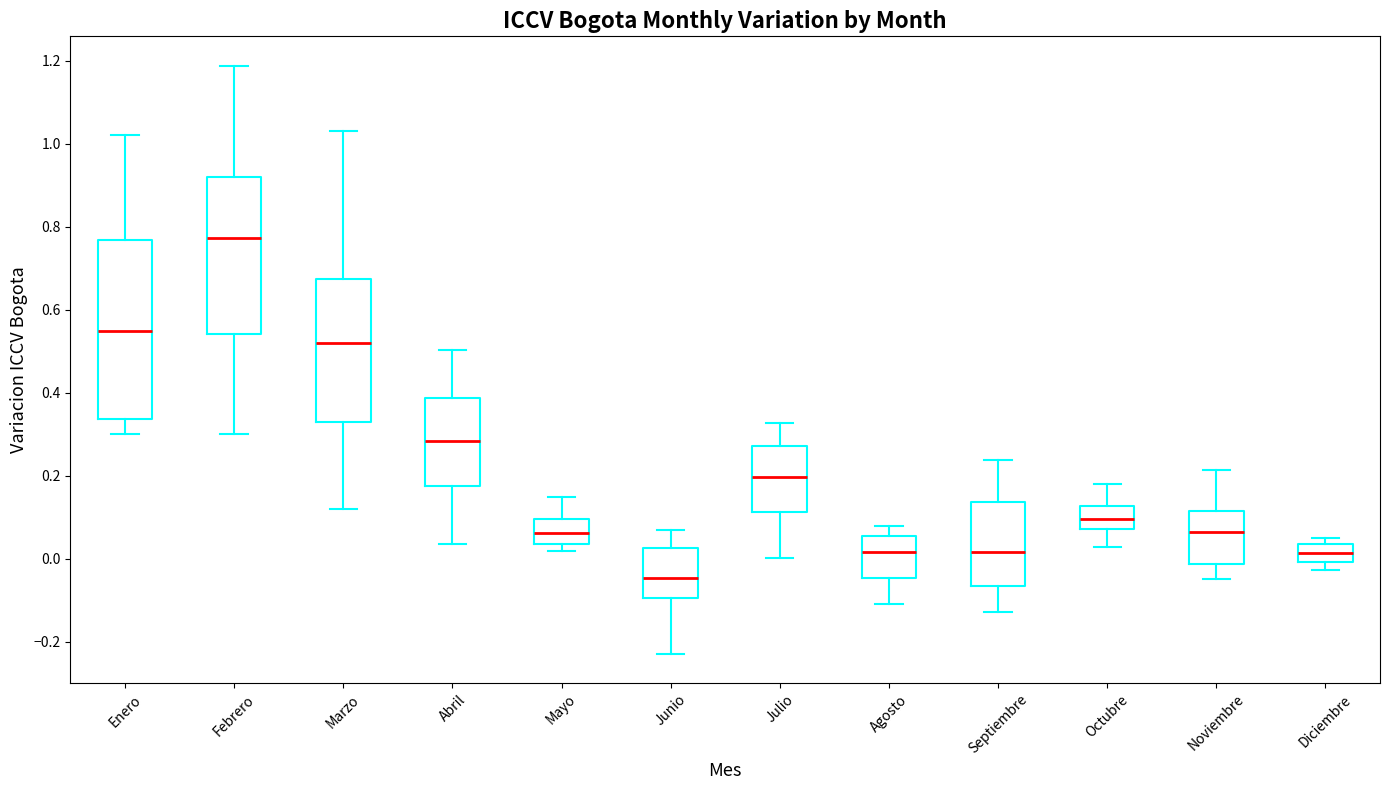

Reading left to right, read every box against the y-axis: the position of its median line, the range the box covers, and the ends of its whiskers. The values are not printed on the chart, so give them approximately, as read against the axis.

Enero: median 0.54, box 0.34 to 0.76, whiskers 0.30 to 1.02
Febrero: median 0.78, box 0.54 to 0.92, whiskers 0.30 to 1.18
Marzo: median 0.52, box 0.34 to 0.68, whiskers 0.12 to 1.04
Abril: median 0.28, box 0.18 to 0.38, whiskers 0.04 to 0.50
Mayo: median 0.06, box 0.04 to 0.10, whiskers 0.02 to 0.16
Junio: median -0.04, box -0.10 to 0.02, whiskers -0.22 to 0.06
Julio: median 0.20, box 0.12 to 0.28, whiskers 0.00 to 0.32
Agosto: median 0.02, box -0.04 to 0.06, whiskers -0.10 to 0.08
Septiembre: median 0.02, box -0.06 to 0.14, whiskers -0.12 to 0.24
Octubre: median 0.10, box 0.08 to 0.12, whiskers 0.02 to 0.18
Noviembre: median 0.06, box -0.02 to 0.12, whiskers -0.04 to 0.22
Diciembre: median 0.02, box 0.00 to 0.04, whiskers -0.02 to 0.06